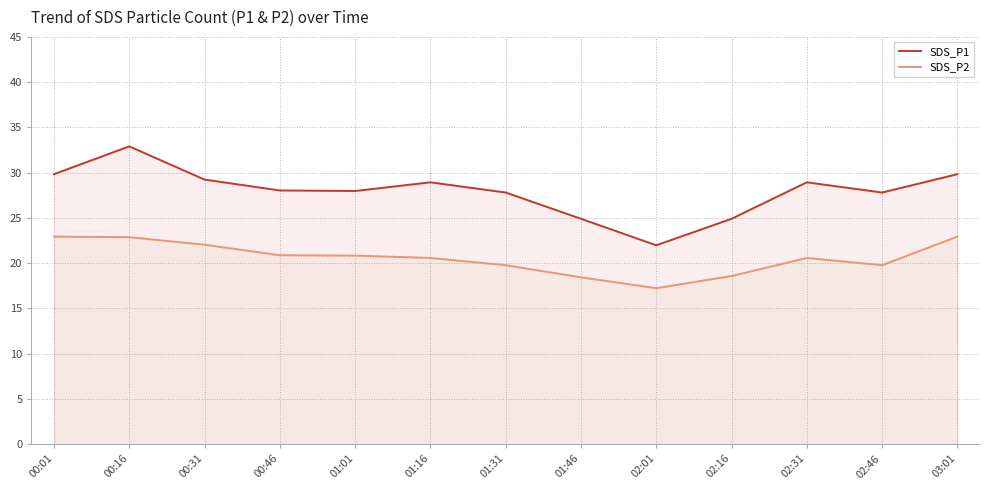

What is the label of the 11th point from the left?

02:31